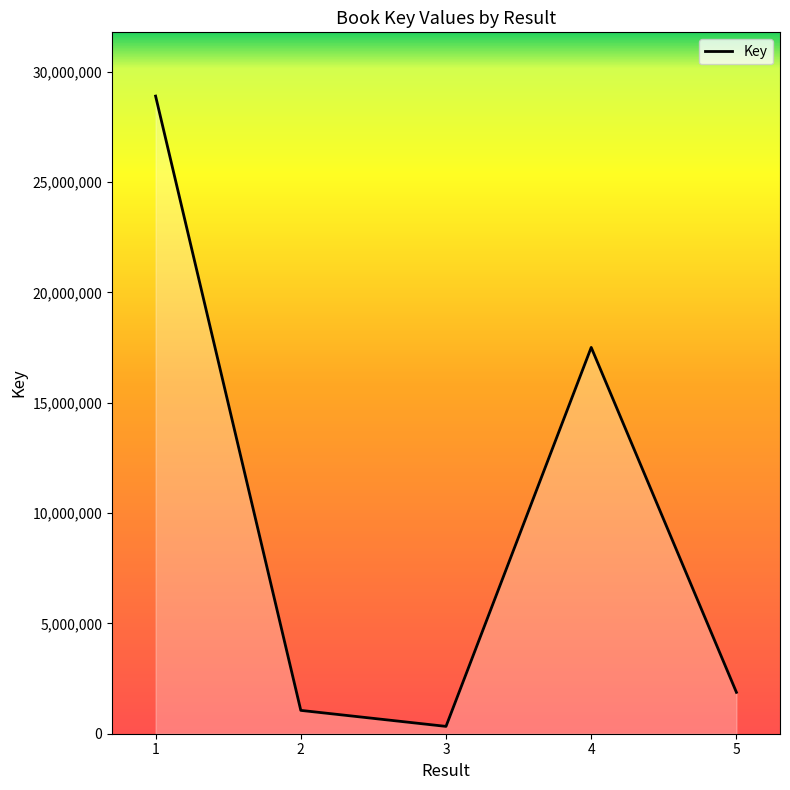

What is the smallest value displayed?

332367